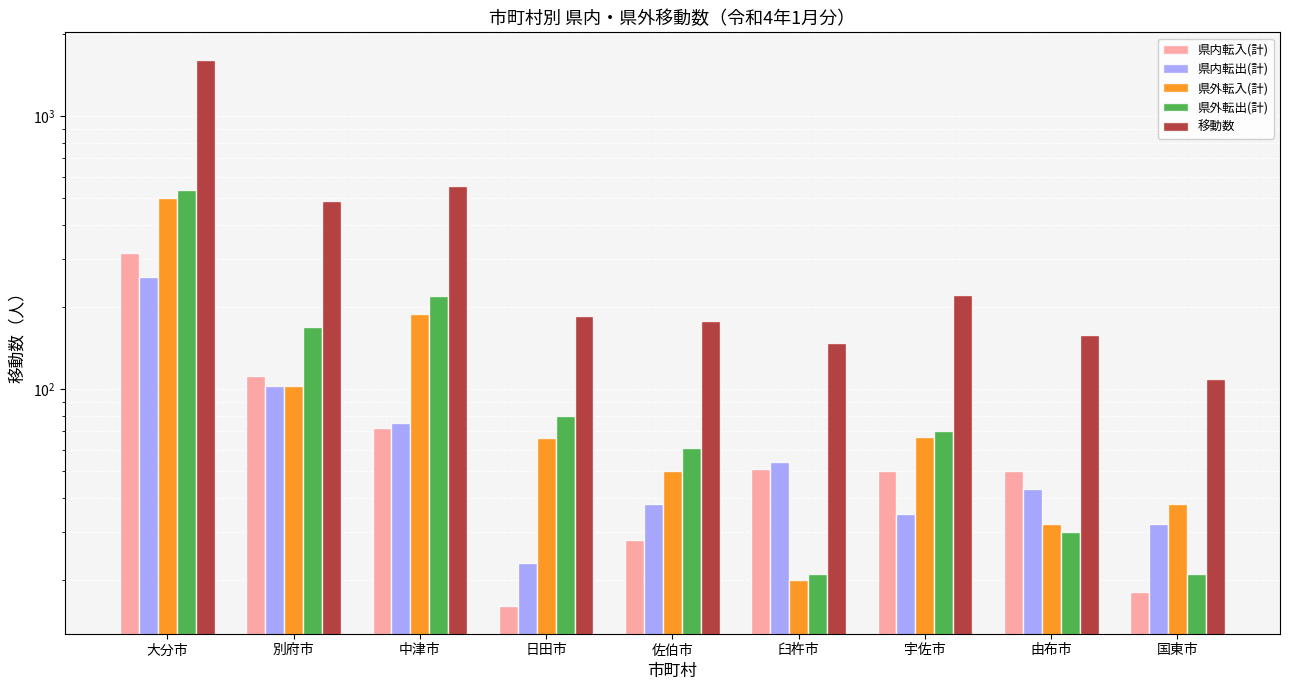

At how many categories does at least one series exceed 517?

2